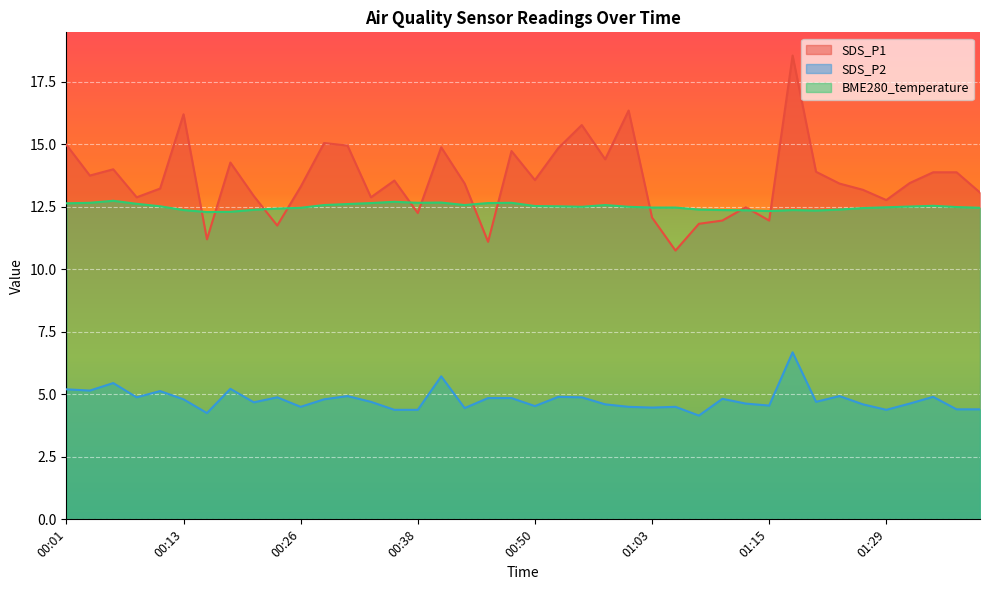

What is the sum of all SDS_P2 values?

191.3